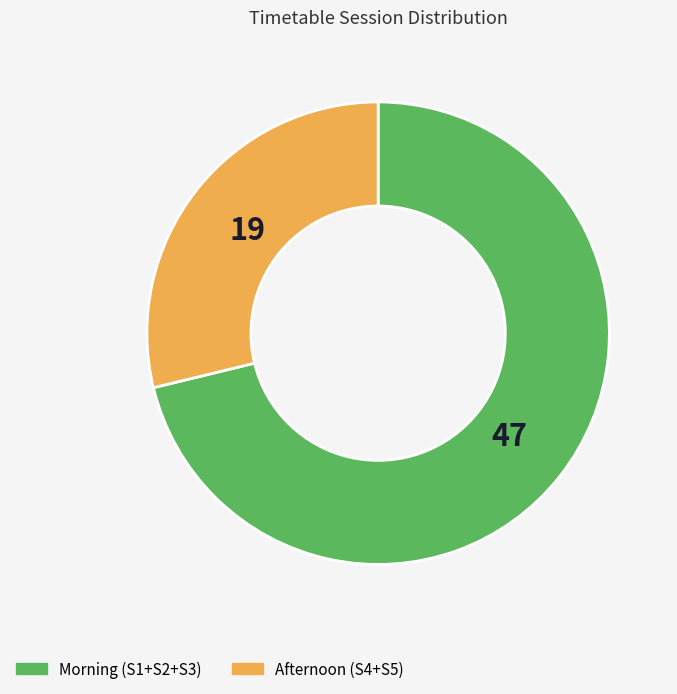

Is there a majority slice in this chart?

Yes